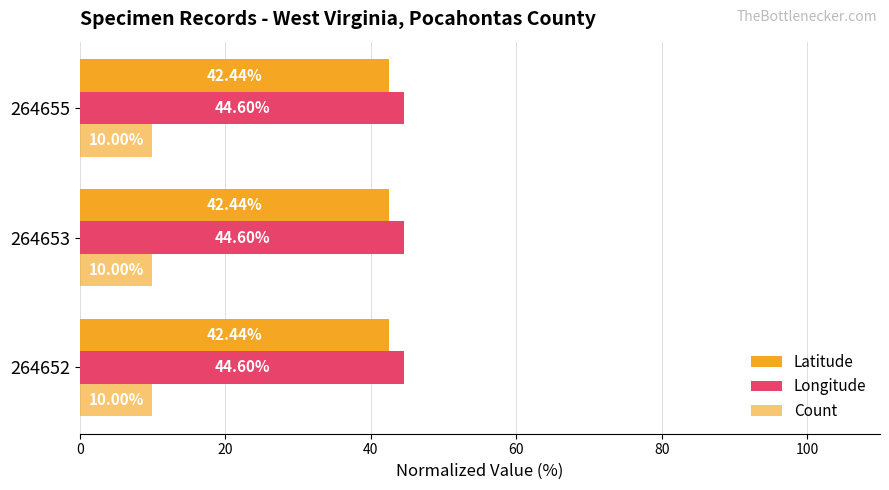

What are all the series names shown in the legend?

Latitude, Longitude, Count